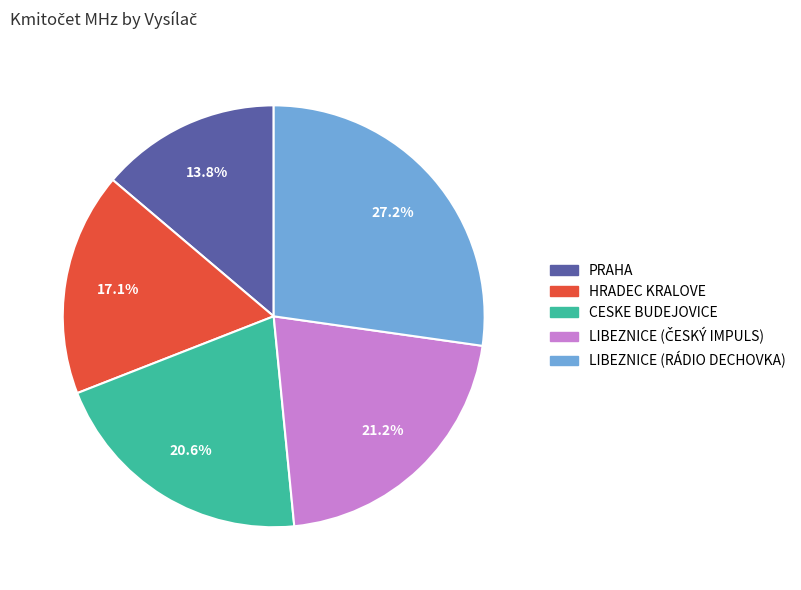

What is the ratio of the value at CESKE BUDEJOVICE to the value at LIBEZNICE (RÁDIO DECHOVKA)?

0.8